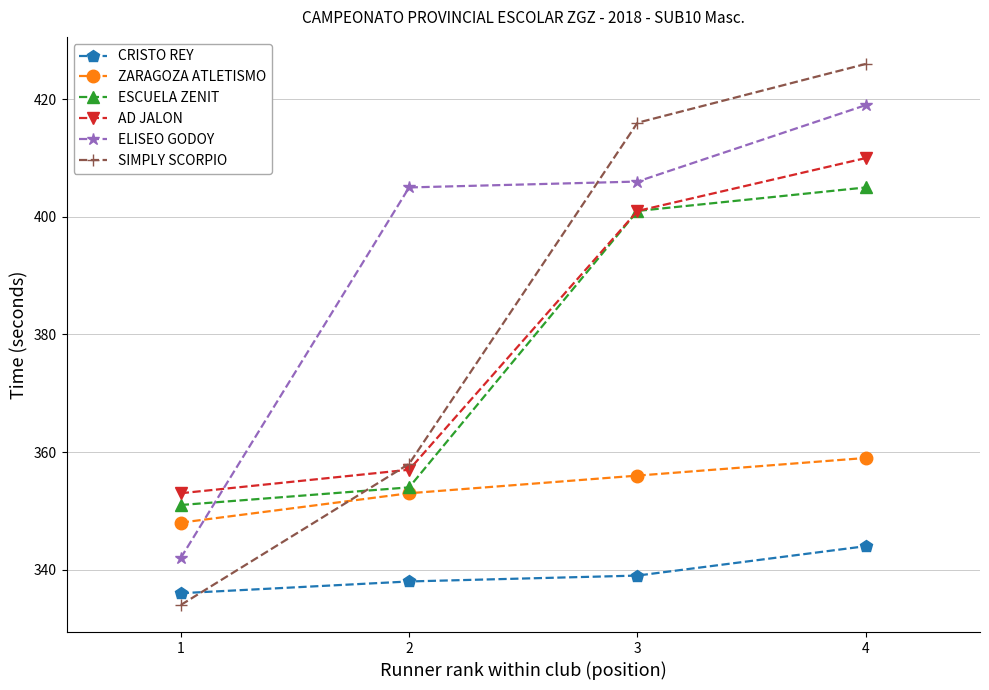

What is the maximum value shown in the chart?

426